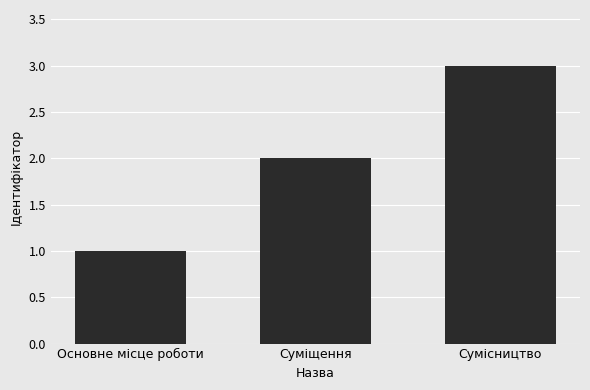

Are the bars grouped side by side (vs. stacked)?

No